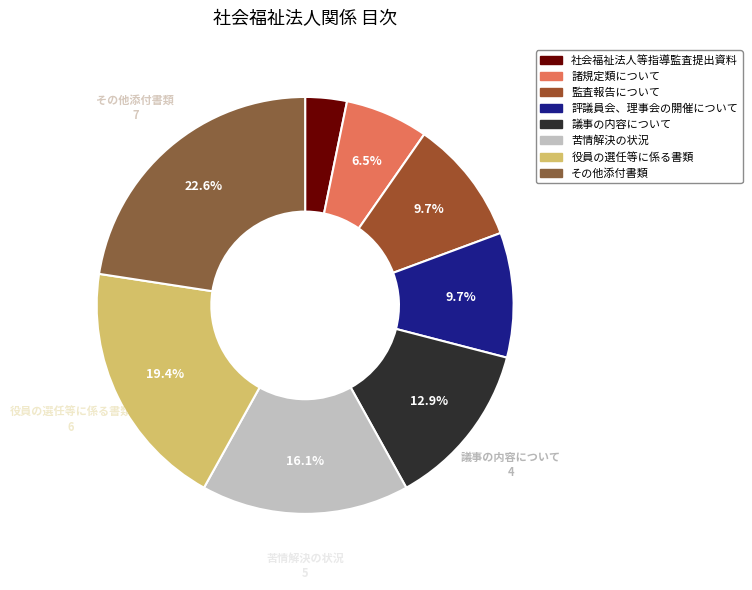

The 諸規定類について slice represents 6% of the pie. True or false?

True